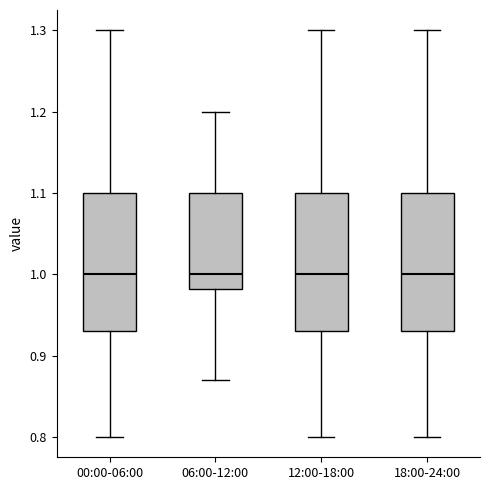

Reading left to right, transcribe this box plot: for each box, give where its median line is, the range the box spans, and where its two whiskers end, as read against the y-axis. The values are not printed on the chart, so give them approximately, as read against the axis.

00:00-06:00: median 1.00, box 0.93 to 1.10, whiskers 0.80 to 1.30
06:00-12:00: median 1.00, box 0.98 to 1.10, whiskers 0.87 to 1.20
12:00-18:00: median 1.00, box 0.93 to 1.10, whiskers 0.80 to 1.30
18:00-24:00: median 1.00, box 0.93 to 1.10, whiskers 0.80 to 1.30